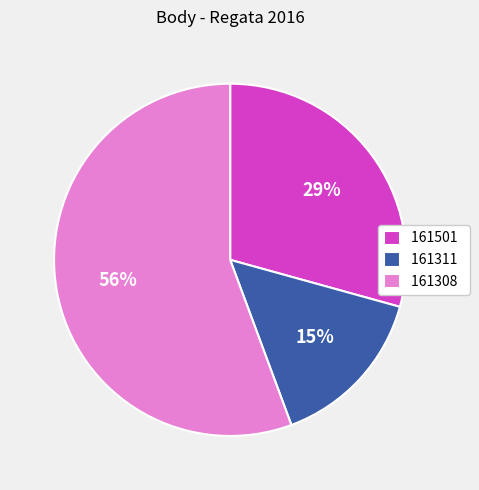

Do 161311 and 161501 together represent more than half of the pie?

No